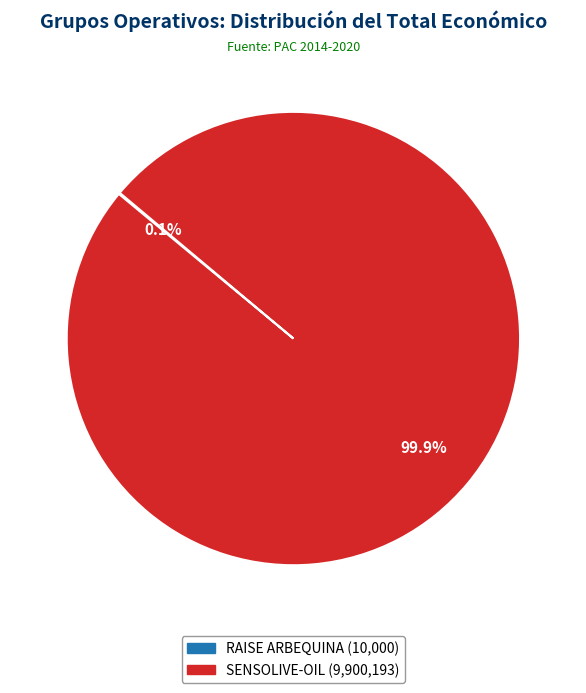

How much of the chart is everything except SENSOLIVE-OIL?

0.1%